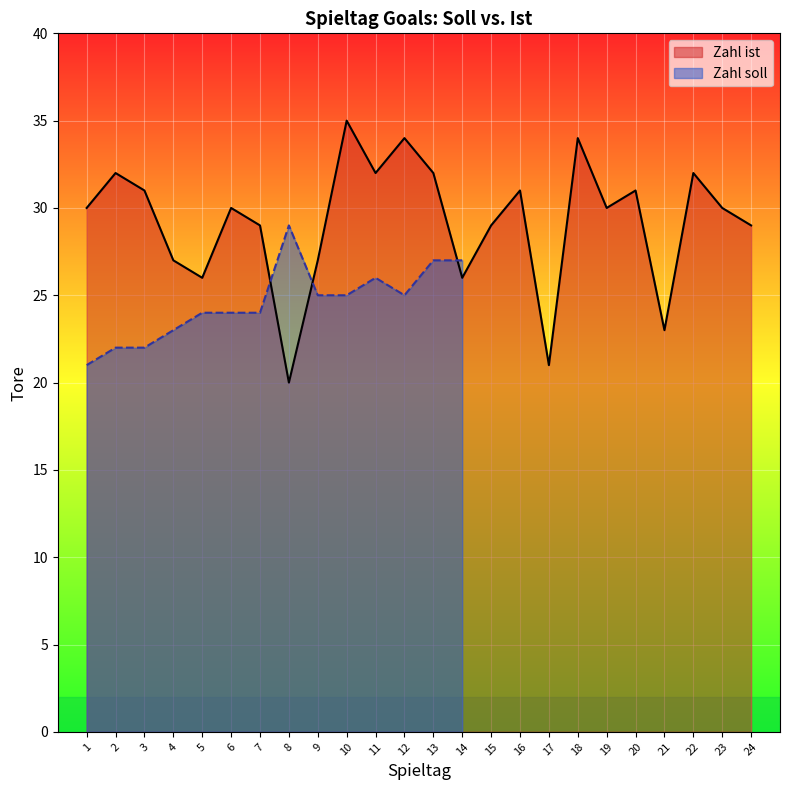

True or false: the data shows 42 at 9.

False